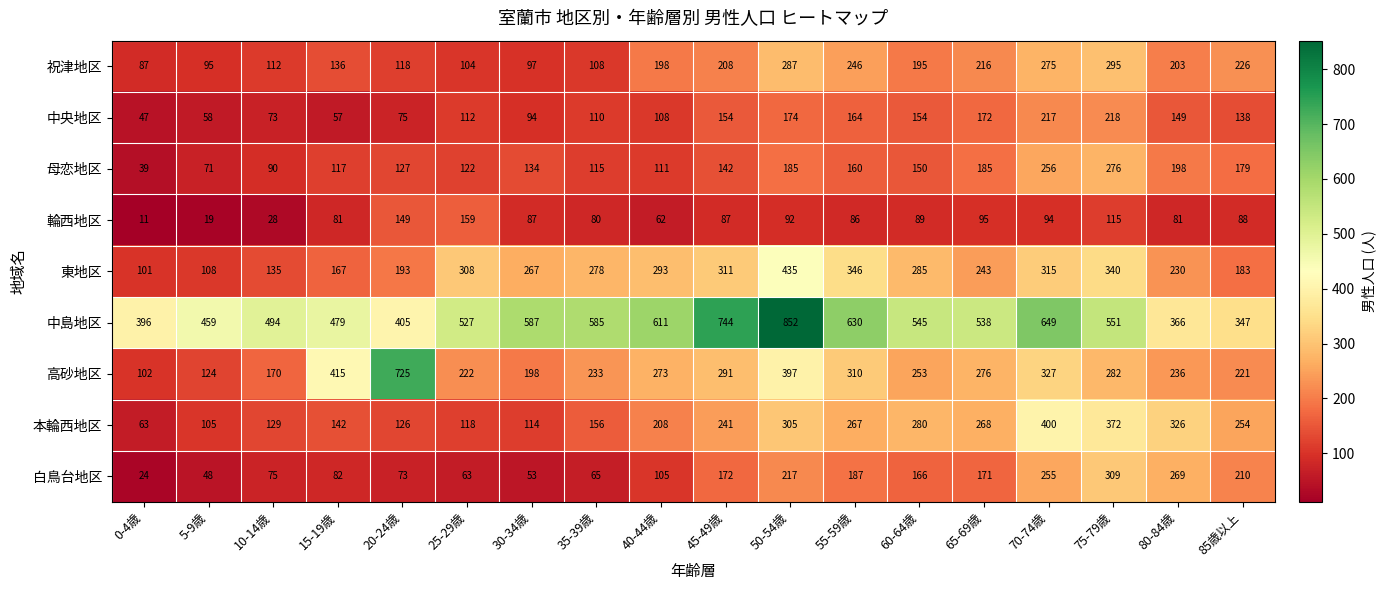

What value does the 中央地区 series have at 65-69歳?

172